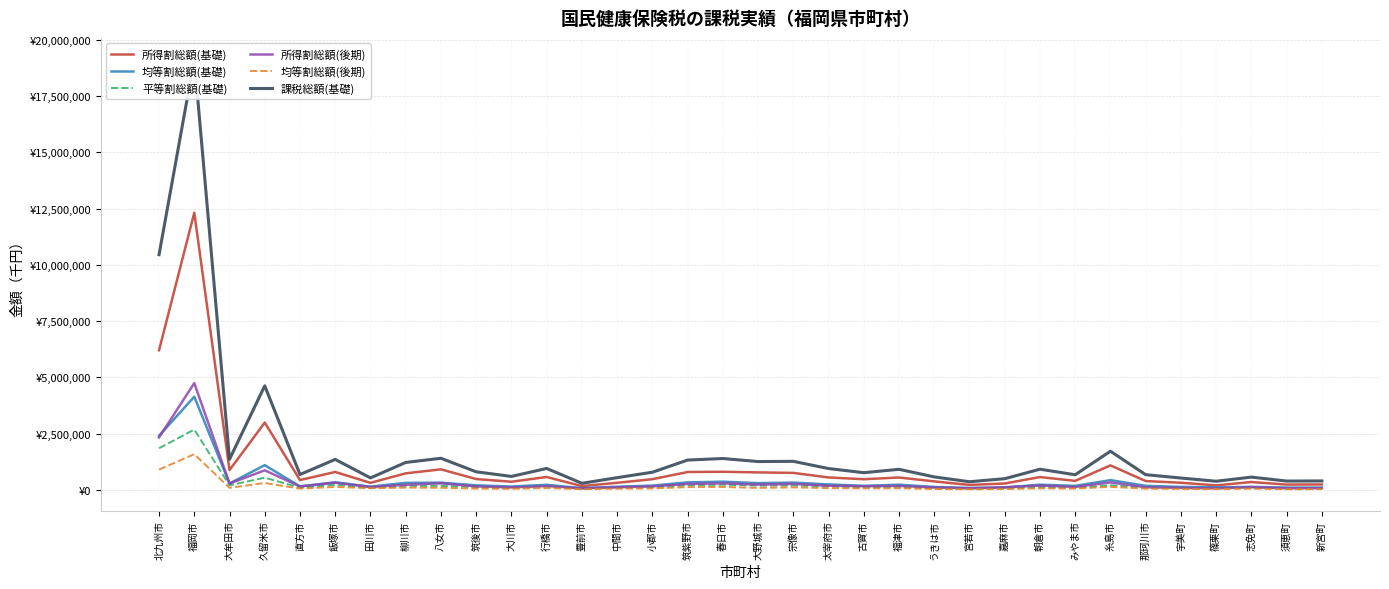

The 均等割総額(後期) series shows 61296 at 小郡市. True or false?

True